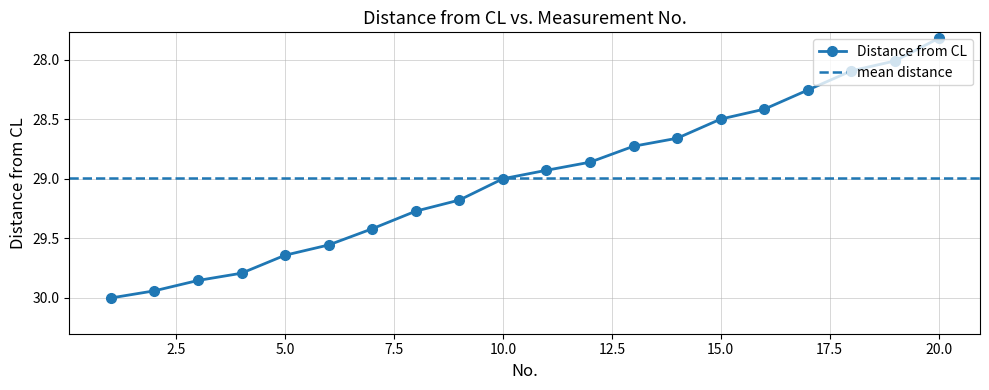

At which category does the chart reach its peak across all series?

1